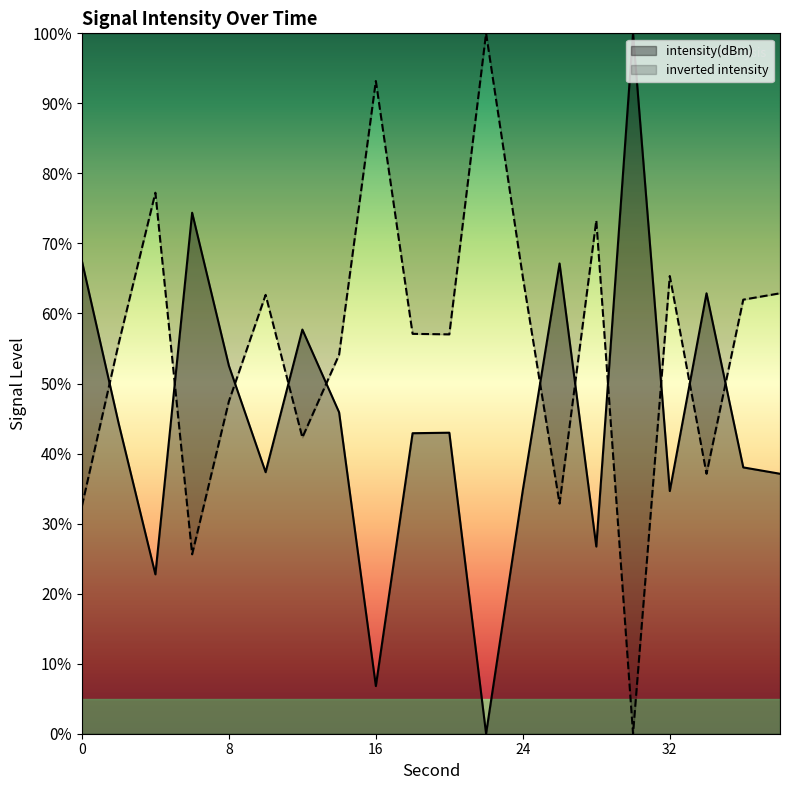

At which label is the value closest to 50?

8